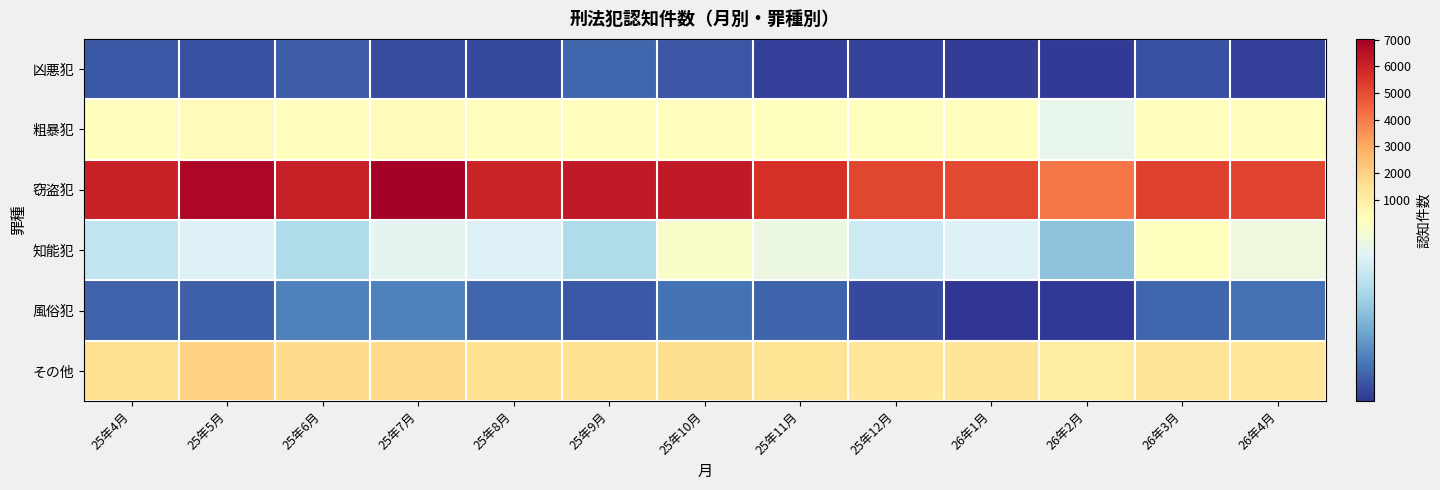

Reading left to right, what are all the values shown in this chart?

凶悪犯: 25年4月=45	25年5月=41	25年6月=48	25年7月=37	25年8月=36	25年9月=56	25年10月=44	25年11月=28	25年12月=30	26年1月=27	26年2月=26	26年3月=40	26年4月=29
粗暴犯: 25年4月=312	25年5月=366	25年6月=317	25年7月=375	25年8月=295	25年9月=301	25年10月=319	25年11月=271	25年12月=276	26年1月=297	26年2月=202	26年3月=293	26年4月=332
窃盗犯: 25年4月=6025	25年5月=6760	25年6月=6077	25年7月=7024	25年8月=5986	25年9月=6273	25年10月=6269	25年11月=5686	25年12月=5145	26年1月=5073	26年2月=4097	26年3月=5237	26年4月=5187
知能犯: 25年4月=168	25年5月=191	25年6月=154	25年7月=197	25年8月=190	25年9月=153	25年10月=227	25年11月=208	25年12月=177	26年1月=191	26年2月=127	26年3月=242	26年4月=210
風俗犯: 25年4月=52	25年5月=50	25年6月=73	25年7月=74	25年8月=56	25年9月=45	25年10月=63	25年11月=53	25年12月=35	26年1月=21	26年2月=23	26年3月=55	26年4月=62
その他: 25年4月=1565	25年5月=1947	25年6月=1679	25年7月=1772	25年8月=1558	25年9月=1560	25年10月=1638	25年11月=1415	25年12月=1295	26年1月=1381	26年2月=1064	26年3月=1383	26年4月=1256